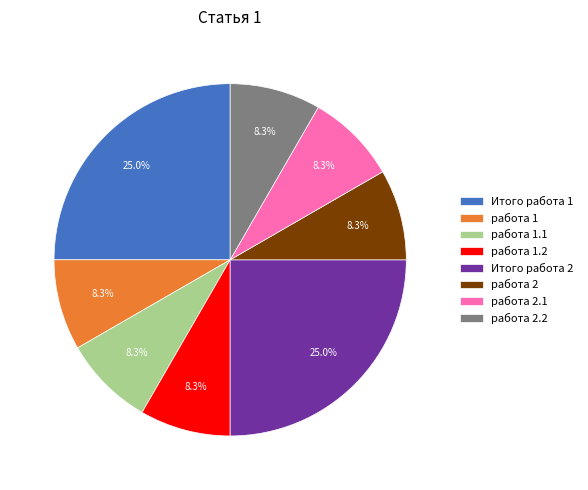

To the nearest percent, what is the difference between the largest and smallest slice percentages?

17%